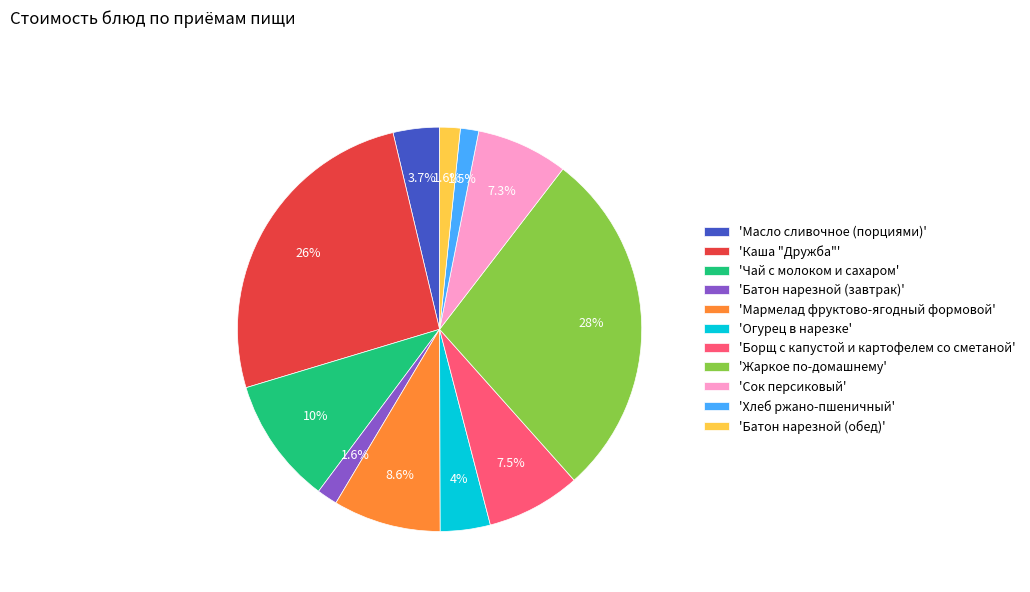

What is the largest slice in the pie chart?

'Жаркое по-домашнему'